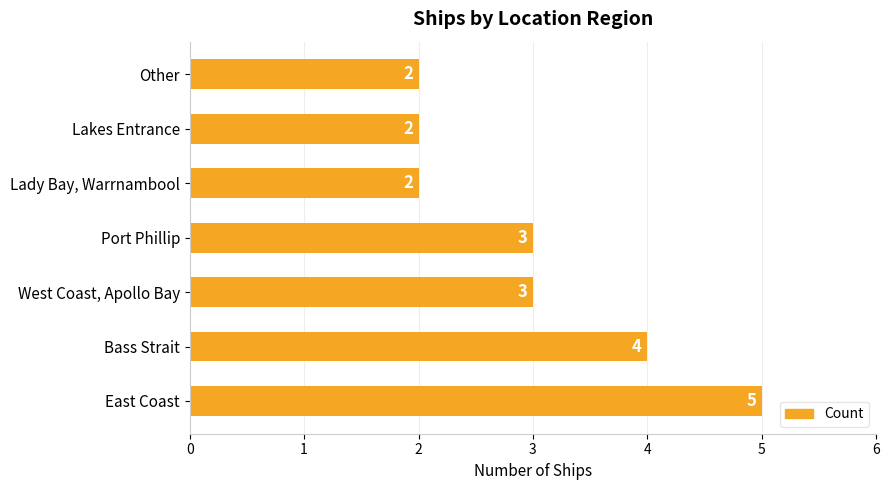

Are the bars grouped side by side (vs. stacked)?

No